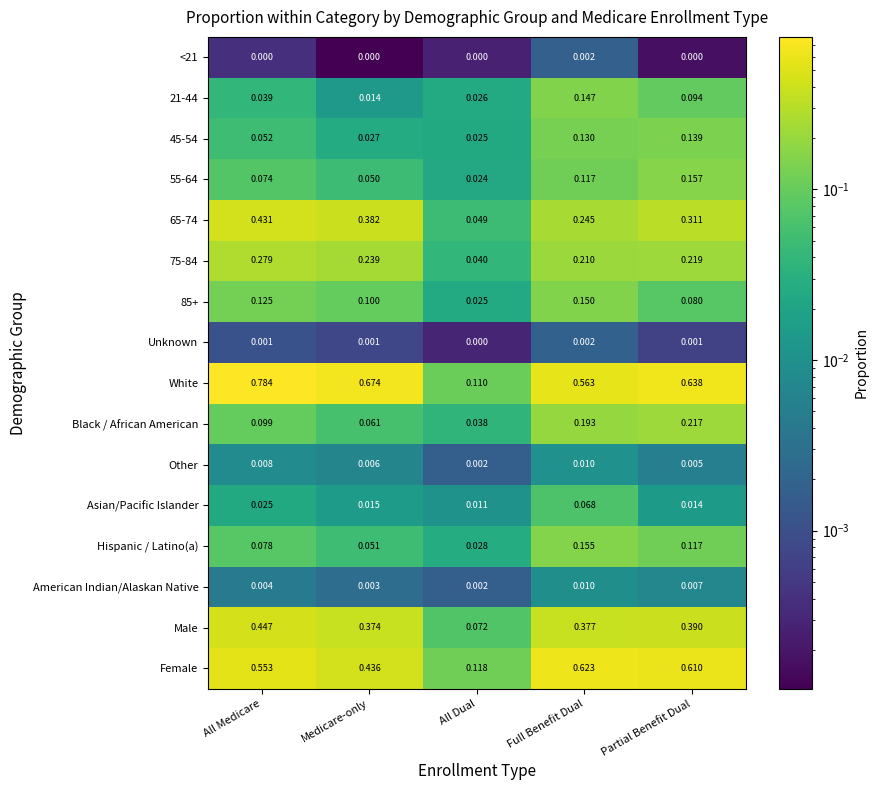

At which label does Male reach its peak?

All Medicare